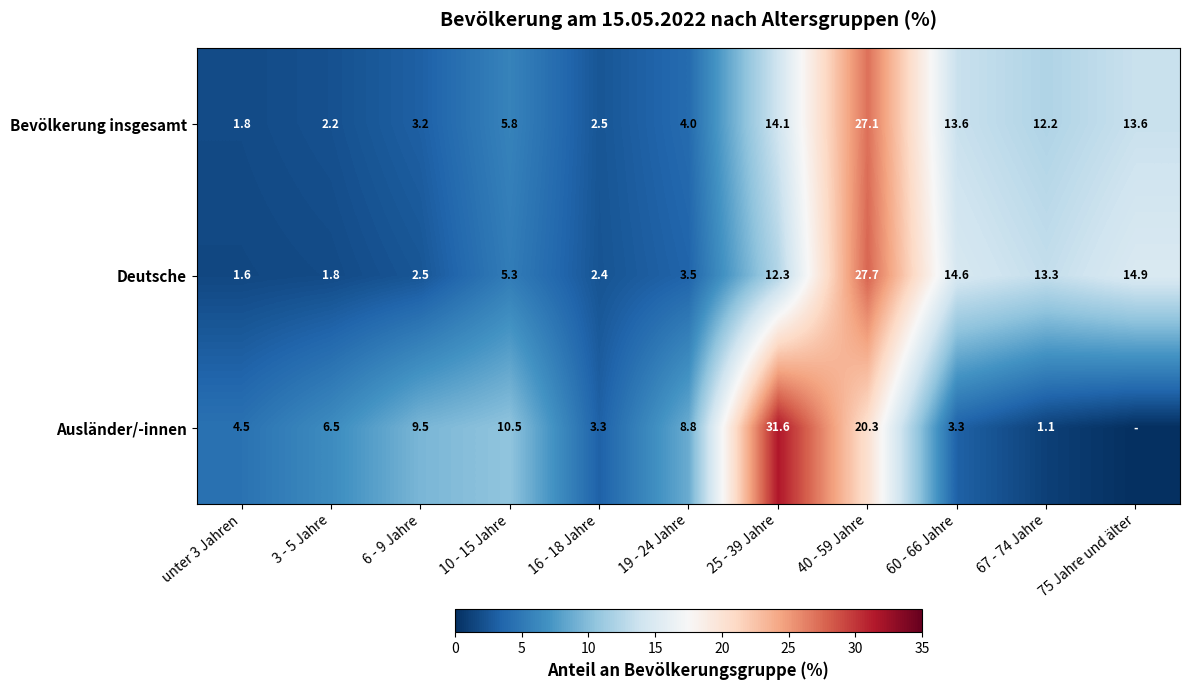

How many data points does each series have?

11